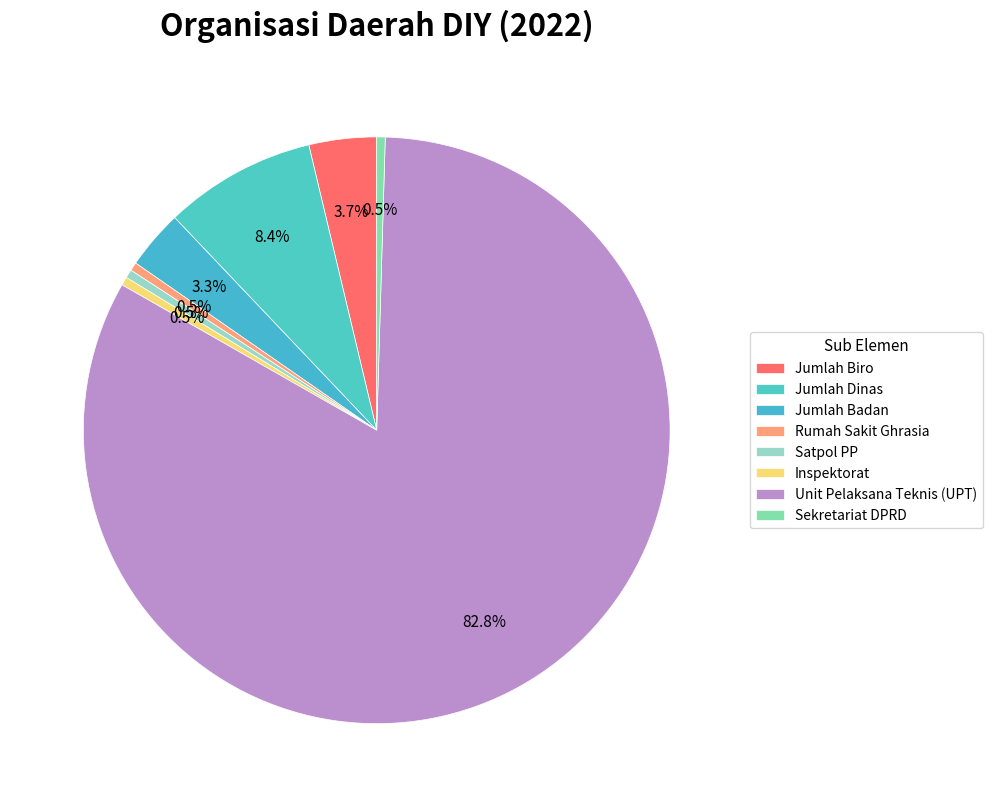

True or false: Unit Pelaksana Teknis (UPT) accounts for 72% of the total.

False